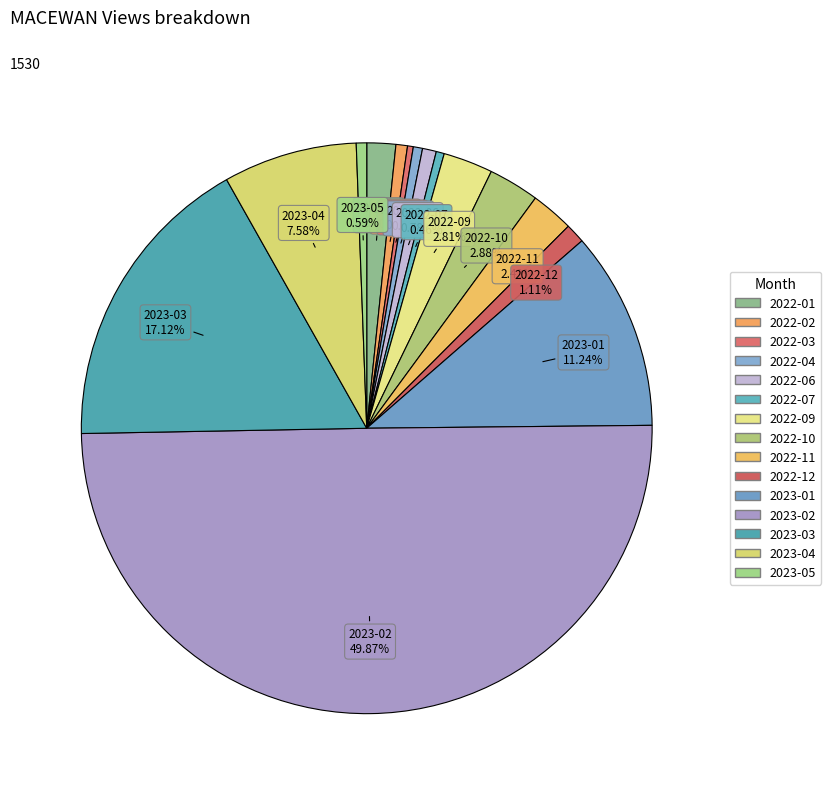

True or false: 2023-05 accounts for 14% of the total.

False